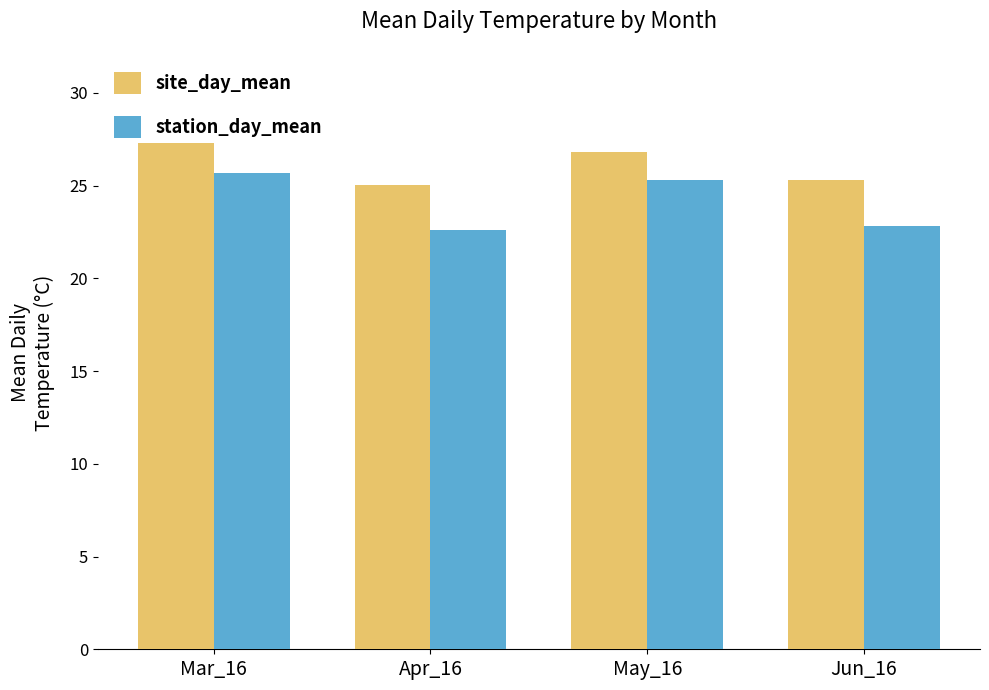

What is the difference between the highest and lowest values at Apr_16?

2.4